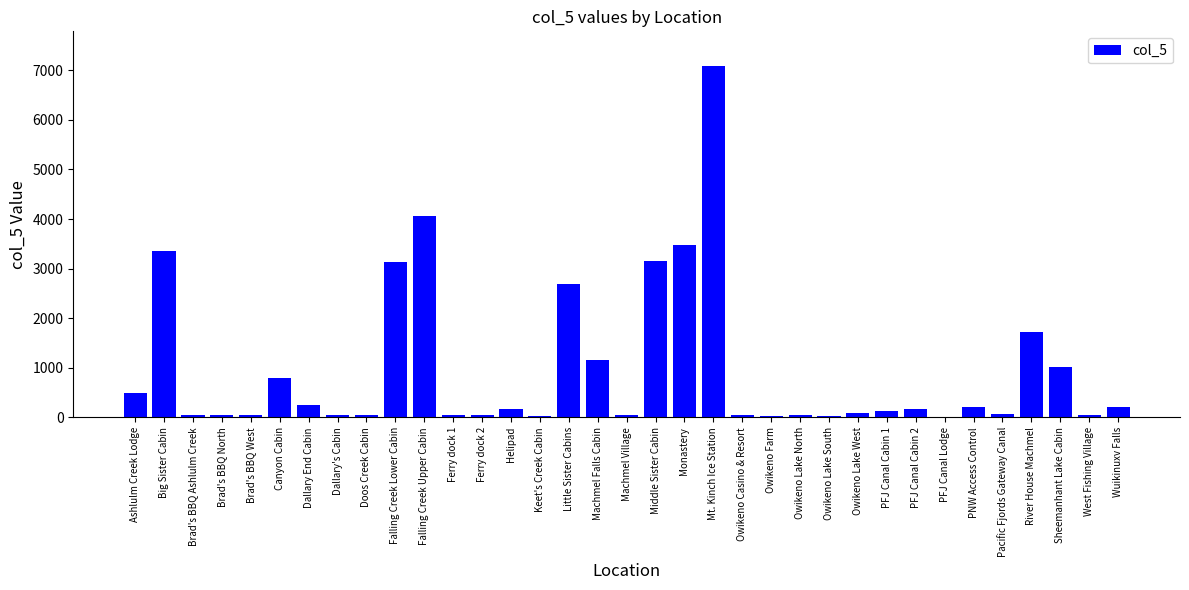

Where is the data nearest to the value 3539?

Monastery